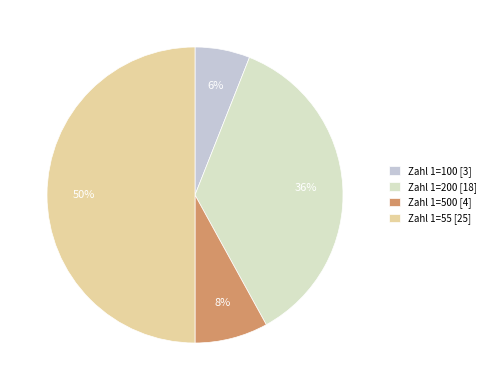

Which slice is the smallest?

Zahl 1=100 [3]